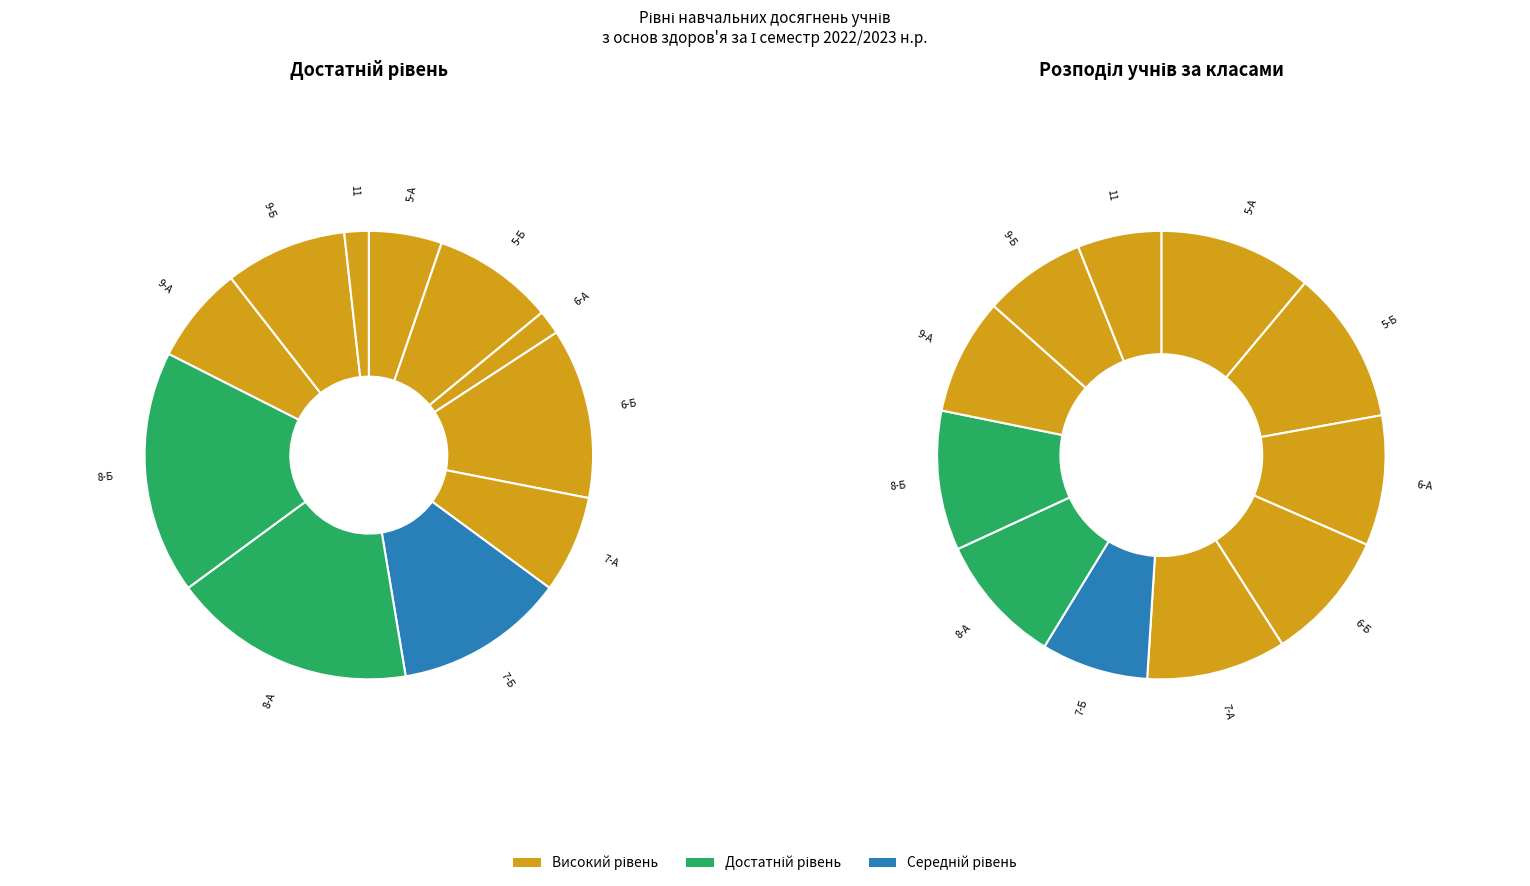

Between 9-Б and 5-А, which is larger?

9-Б